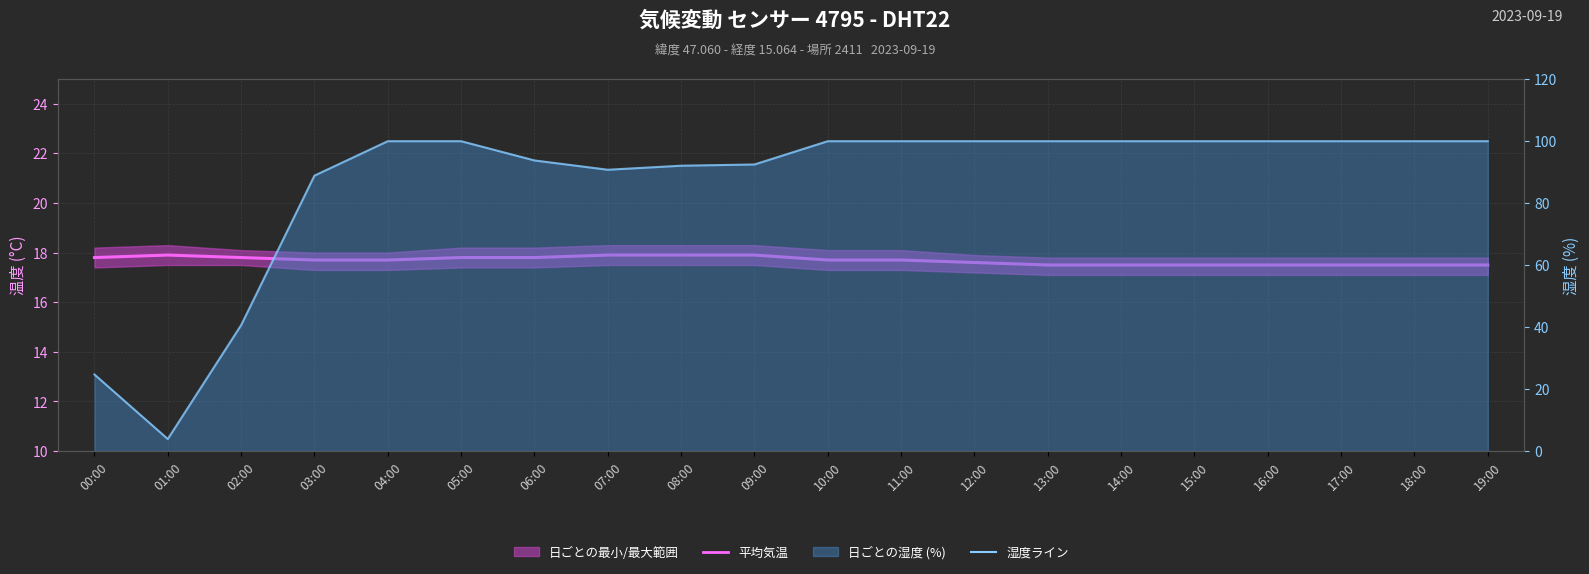

Where does the 湿度ライン series first go above 99?

04:00